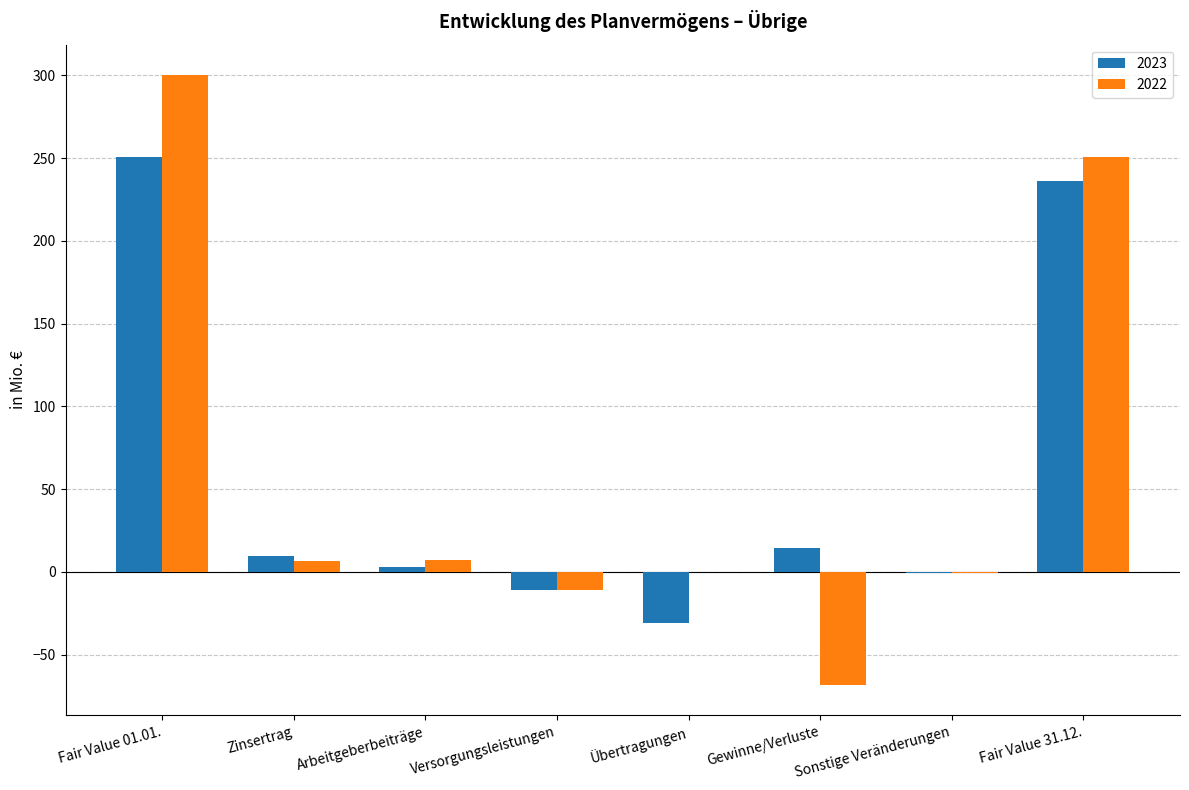

Between Übertragungen and Fair Value 31.12., which series saw the biggest shift?

2023